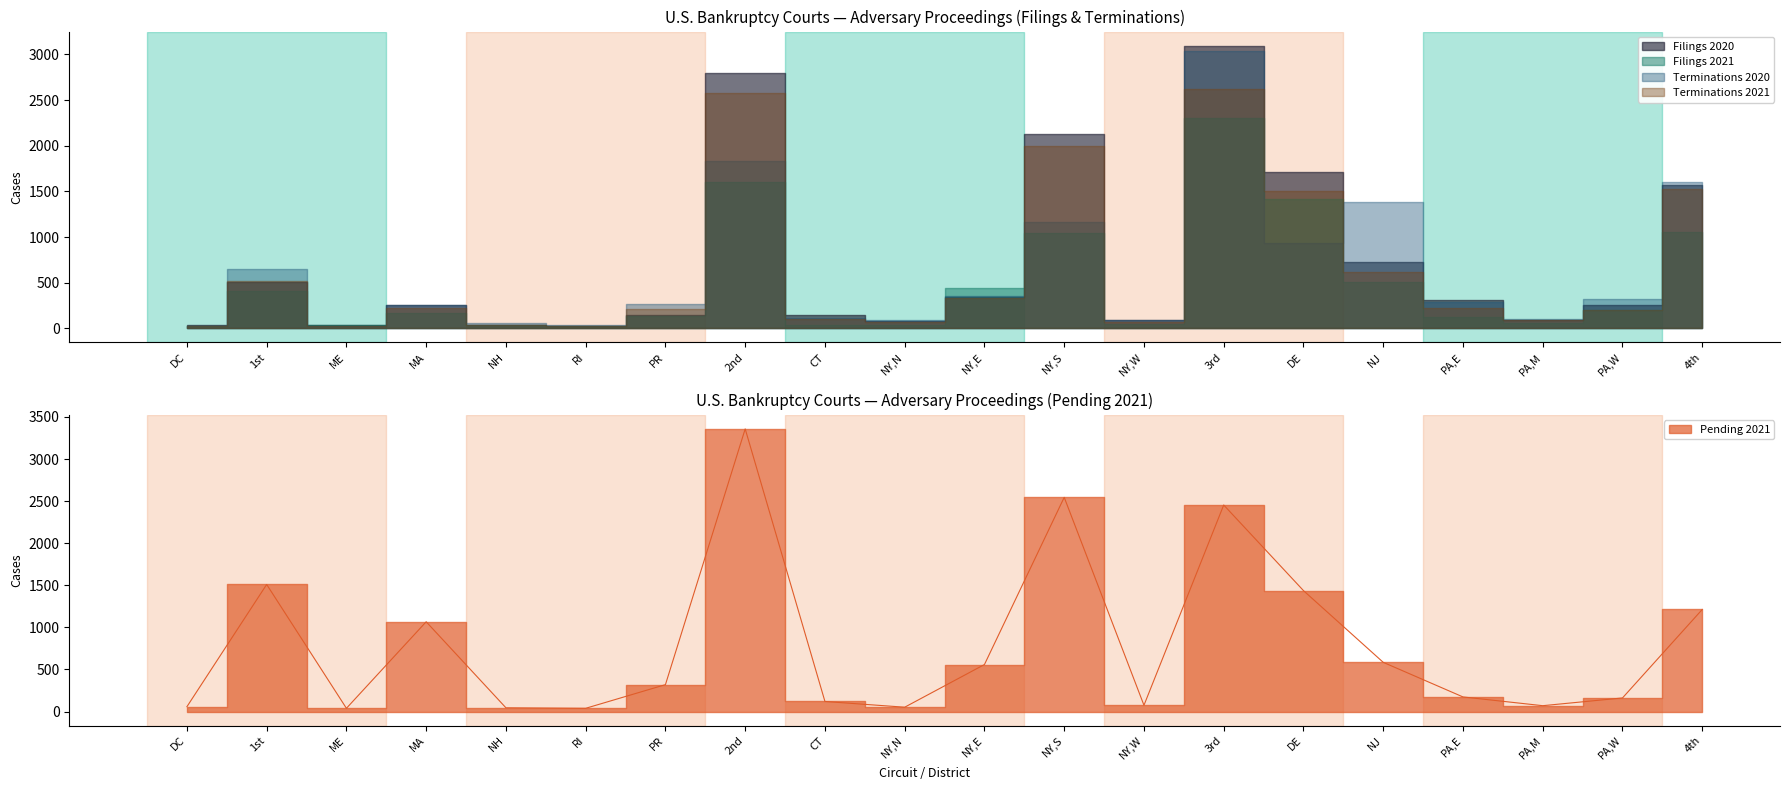

Which series has the largest total across all categories?

Pending 2021